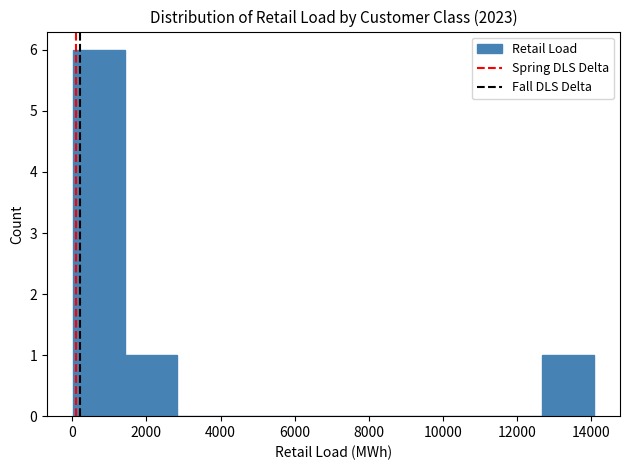

Reading left to right, list every bar in this chart as the range it spans on the x-axis followed by its height. Neither the bar edges nor the heights are printed on the chart, so give them approximately, as read against the axes.

0 to 1400: 6
1400 to 2800: 1
2800 to 4200: 0
4200 to 5600: 0
5600 to 7000: 0
7000 to 8400: 0
8400 to 9800: 0
9800 to 11200: 0
11200 to 12600: 0
12600 to 14000: 1